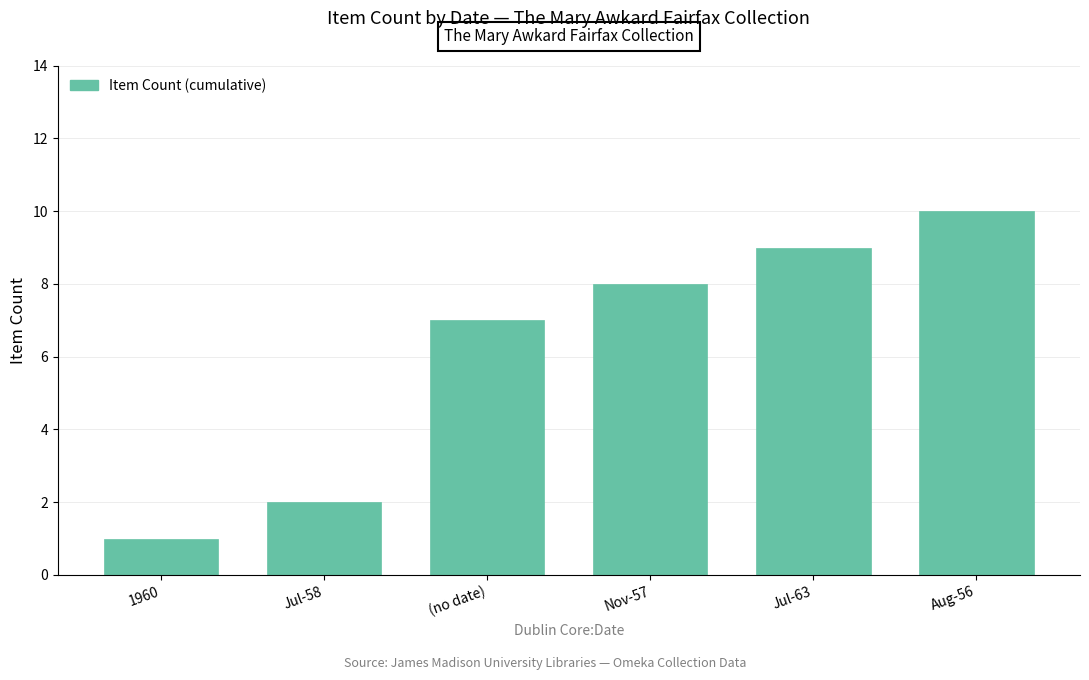

What is the approximate value at (no date)?

7